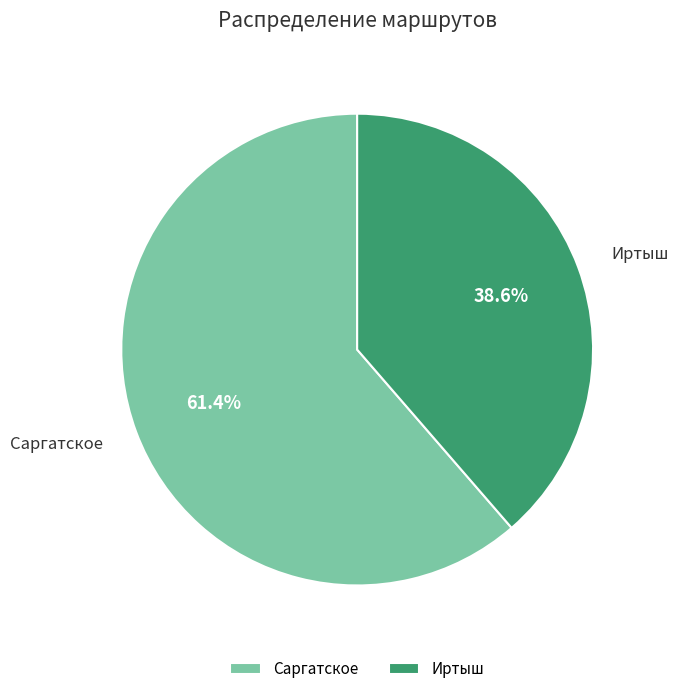

Is the sum of Иртыш and Саргатское greater than half?

Yes